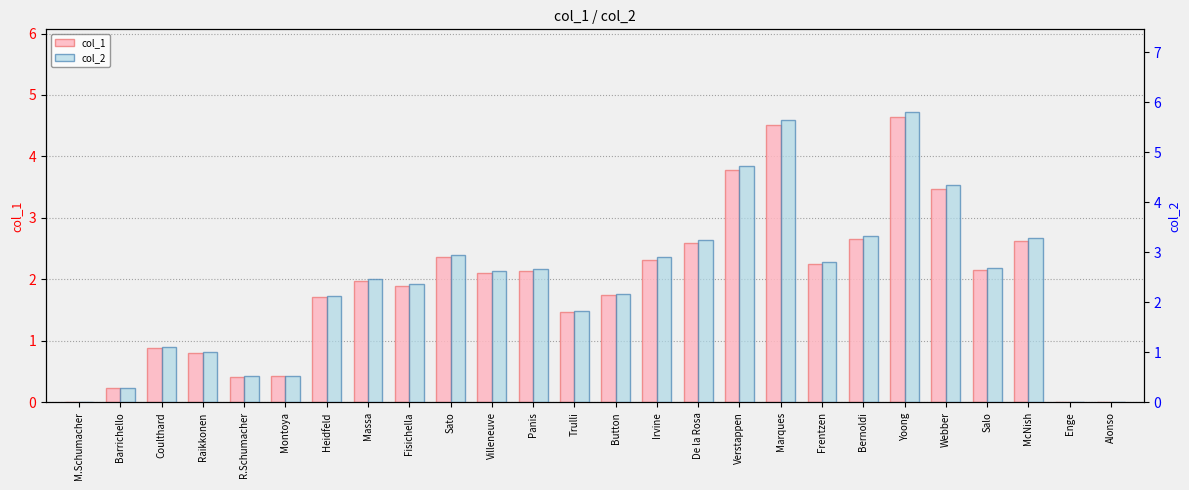

At which label is col_2 closest to 2?

Heidfeld